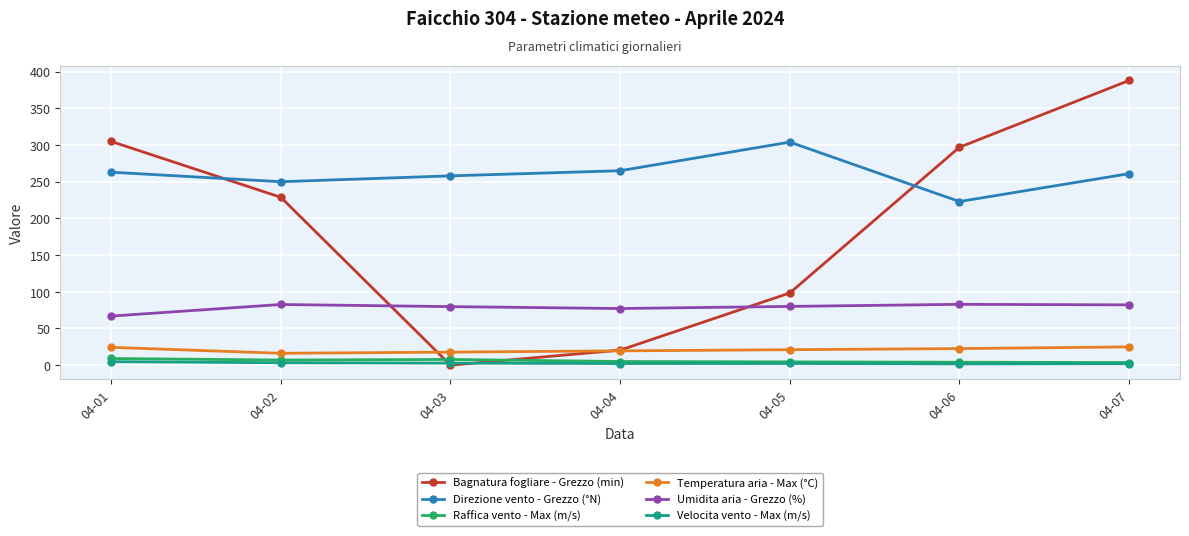

Between 04-01 and 04-07, which series saw the biggest shift?

Bagnatura fogliare - Grezzo (min)